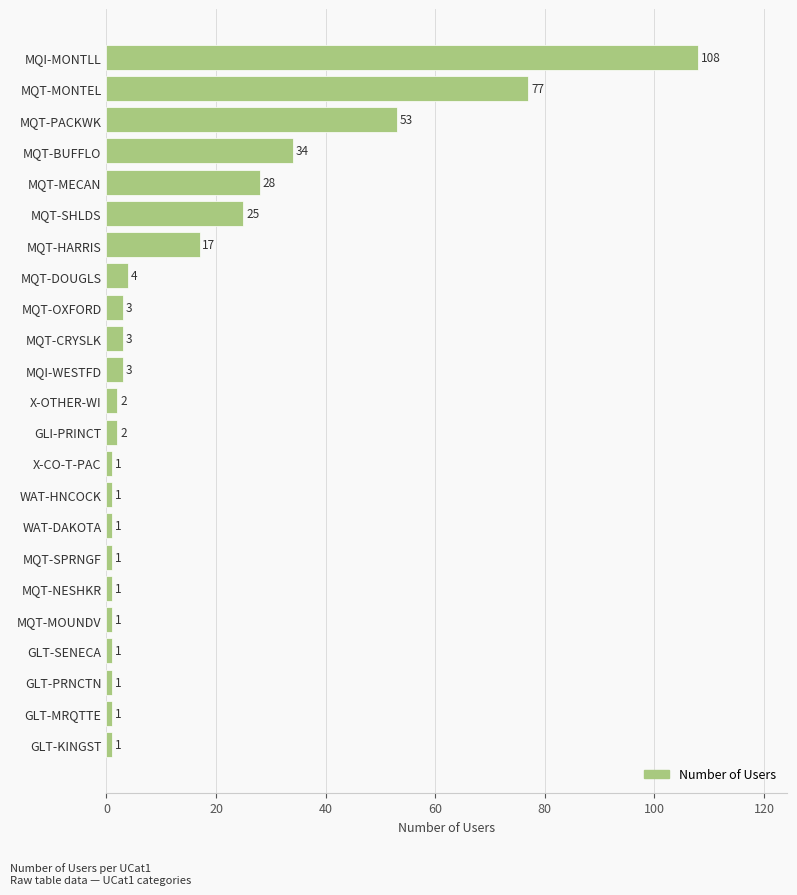

What is the sum of all values?

369